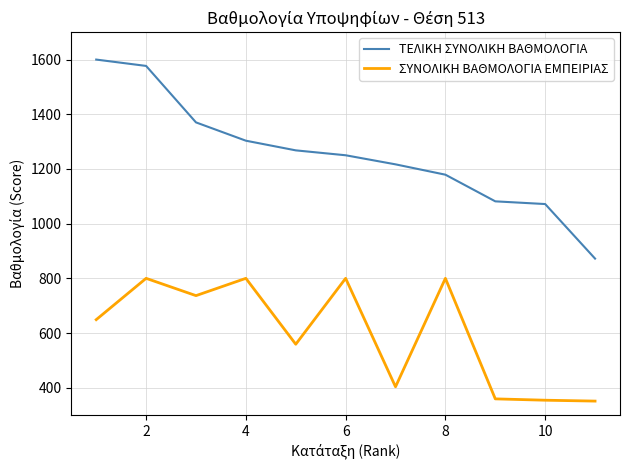

True or false: ΤΕΛΙΚΗ ΣΥΝΟΛΙΚΗ ΒΑΘΜΟΛΟΓΙΑ and ΣΥΝΟΛΙΚΗ ΒΑΘΜΟΛΟΓΙΑ ΕΜΠΕΙΡΙΑΣ cross at least once.

False